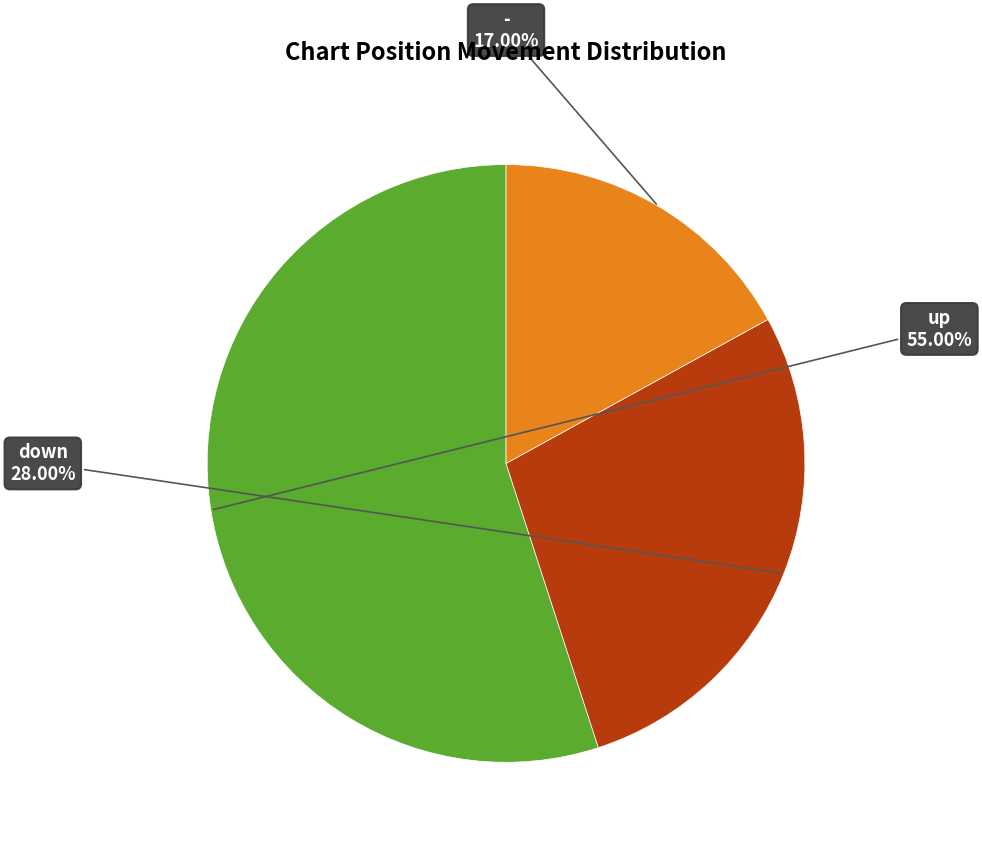

Is there a majority slice in this chart?

Yes